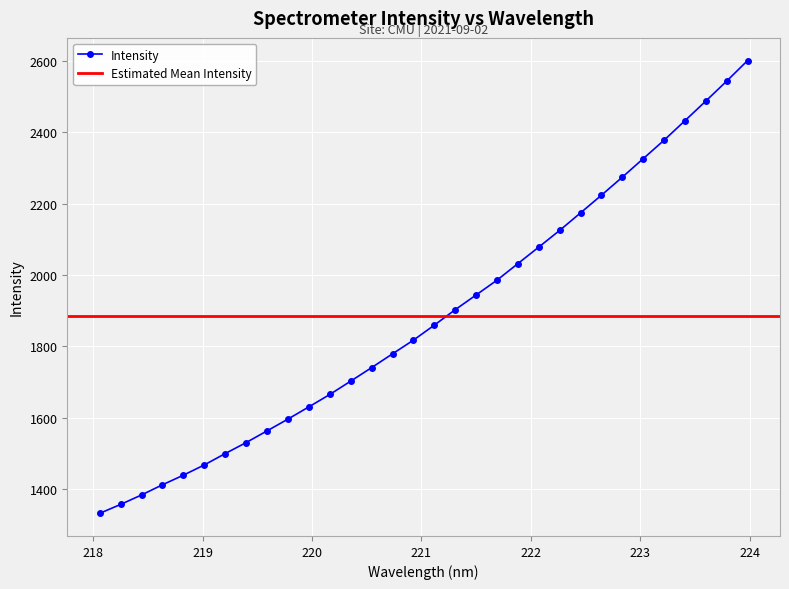

How many values are below 1859?

16